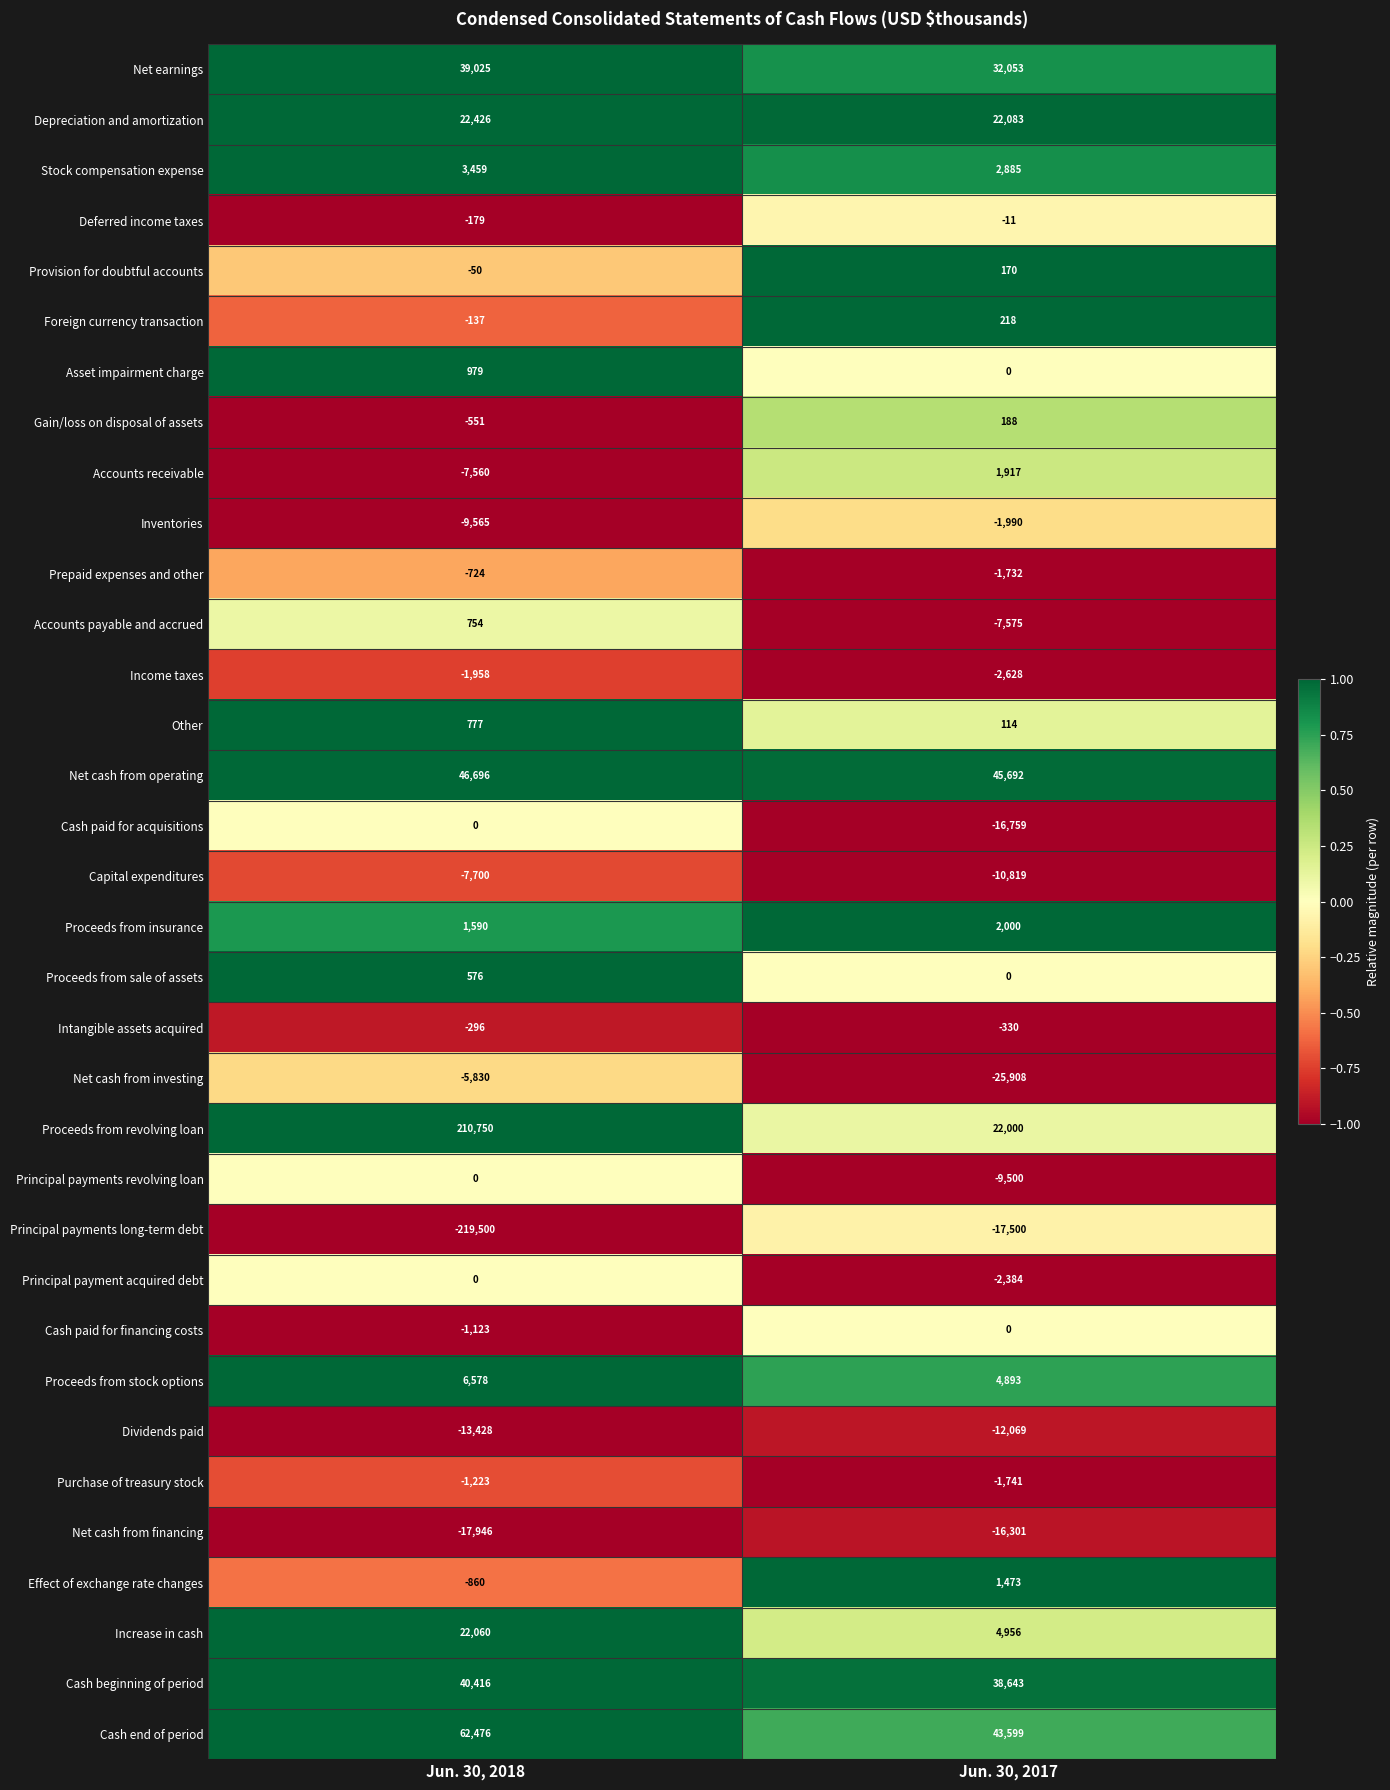

At which label is Income taxes closest to -2293?

Jun. 30, 2018